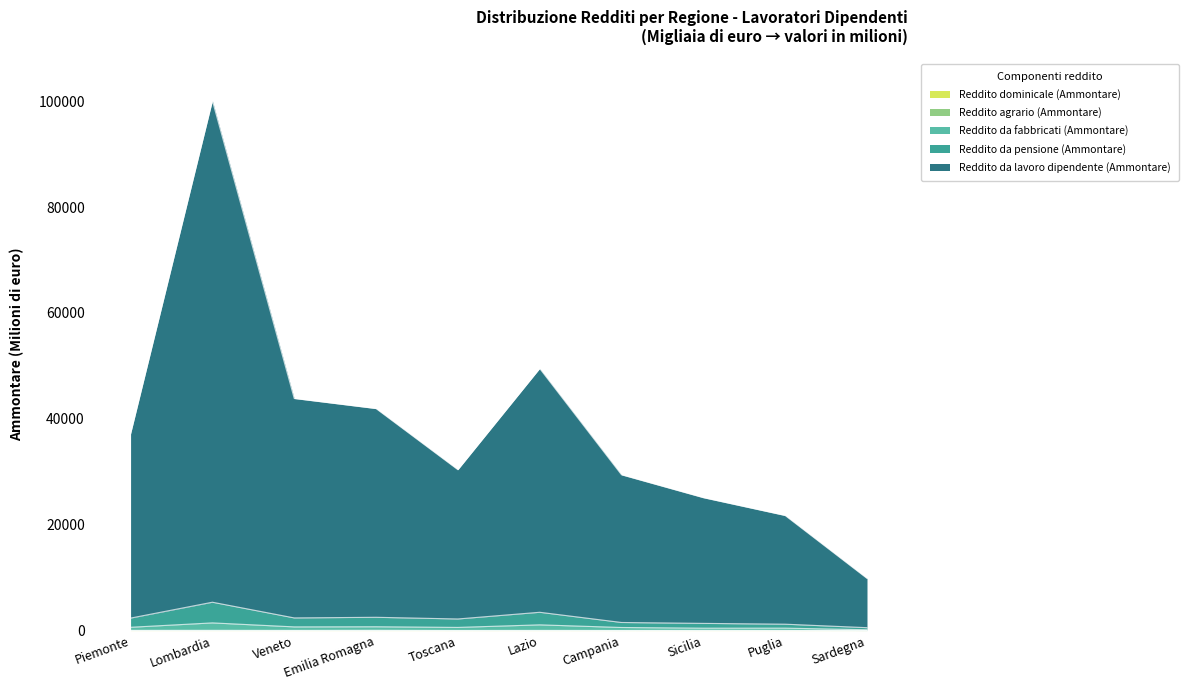

In Reddito da lavoro dipendente (Ammontare), how many points are higher than both neighbors (excluding endpoints)?

2